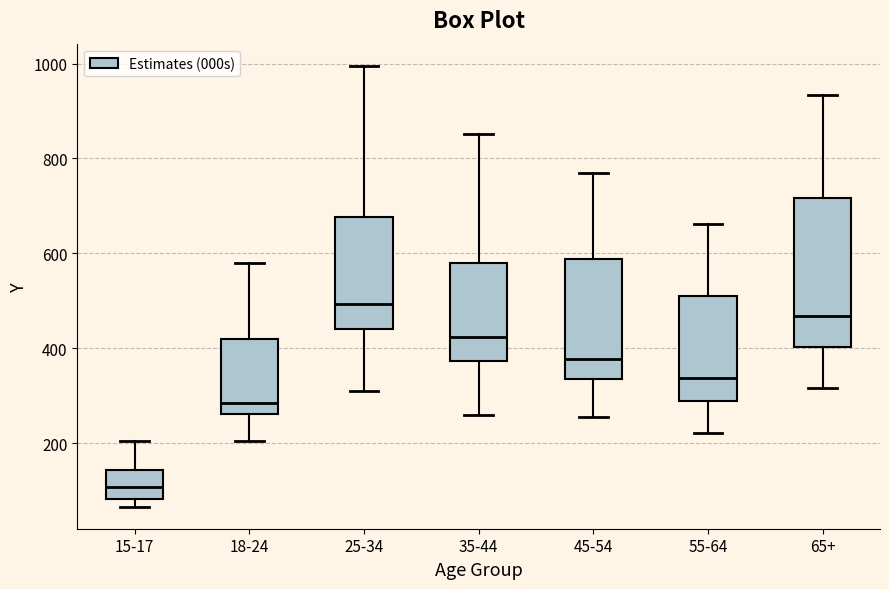

Reading left to right, read every box against the y-axis: the position of its median line, the range the box covers, and the ends of its whiskers. The values are not printed on the chart, so give them approximately, as read against the axis.

15-17: median 100, box 80 to 140, whiskers 60 to 200
18-24: median 280, box 260 to 420, whiskers 200 to 580
25-34: median 500, box 440 to 680, whiskers 320 to 1000
35-44: median 420, box 380 to 580, whiskers 260 to 860
45-54: median 380, box 340 to 580, whiskers 260 to 760
55-64: median 340, box 280 to 500, whiskers 220 to 660
65+: median 460, box 400 to 720, whiskers 320 to 940